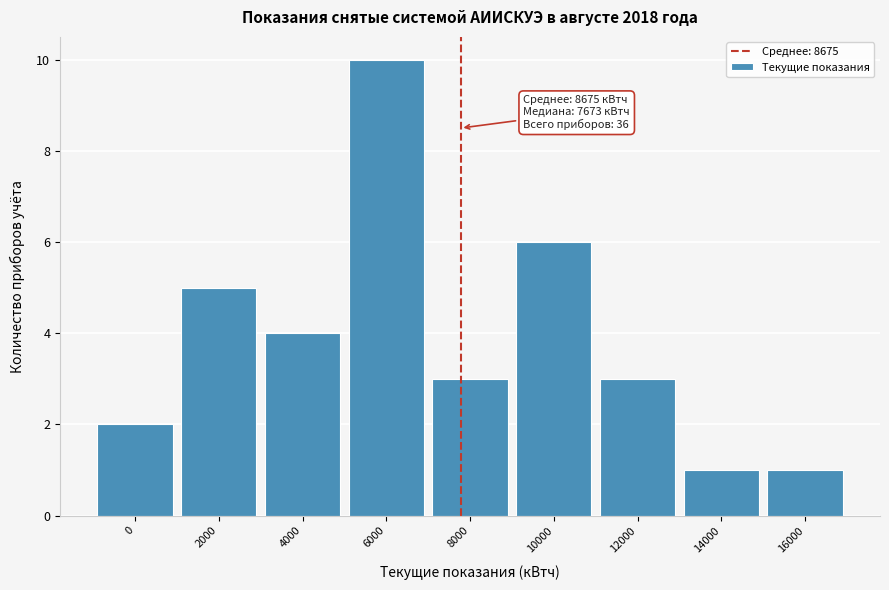

Reading left to right, transcribe all the data shown in this chart.

0=2	2000=5	4000=4	6000=10	8000=3	10000=6	12000=3	14000=1	16000=1